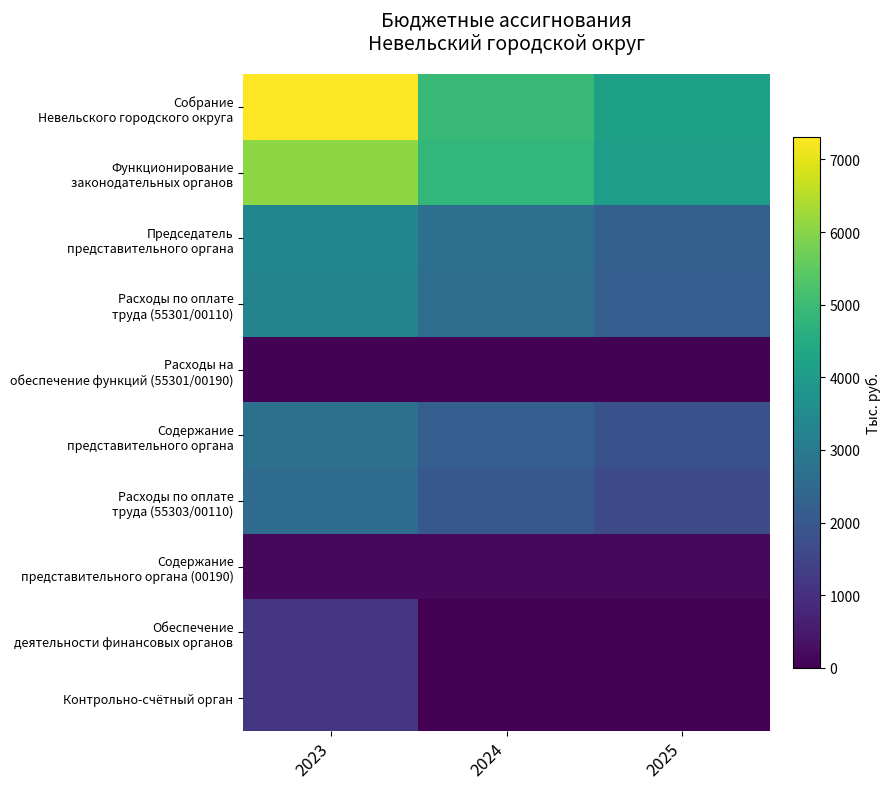

Which series has the largest total across all categories?

Собрание Невельского городского округа